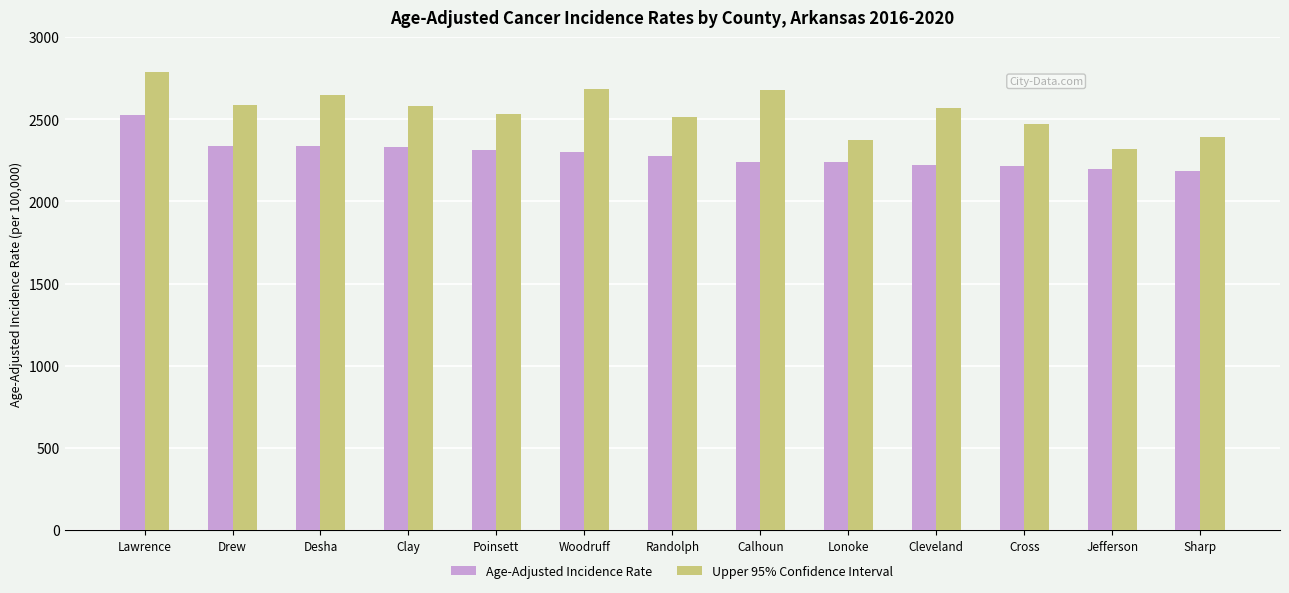

What is the average value of the Upper 95% Confidence Interval series?

2548.9